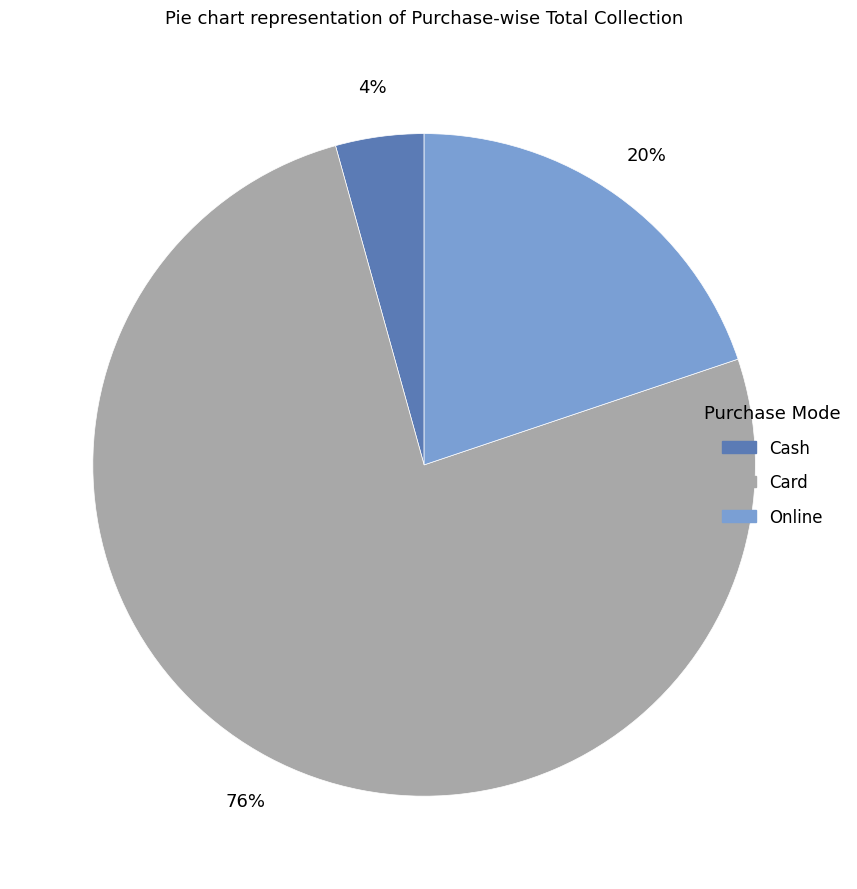

Does any single category account for the majority?

Yes